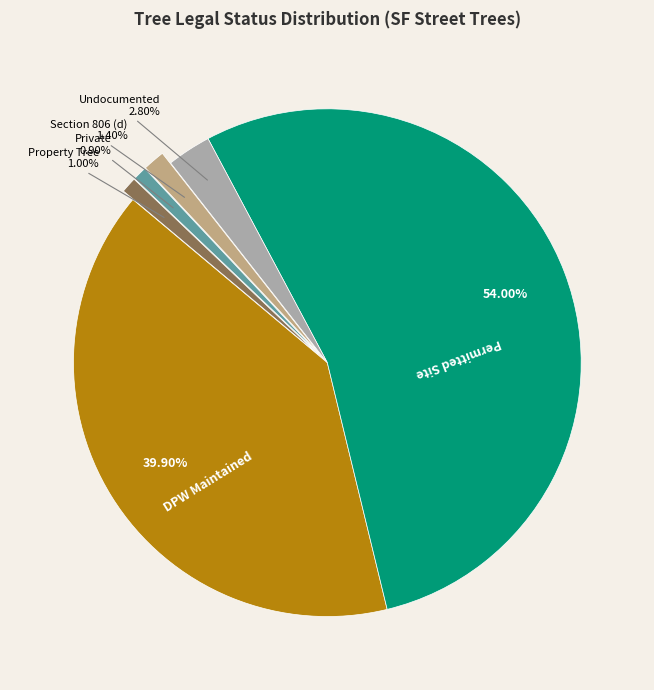

Is there any slice that represents more than half of the pie?

Yes